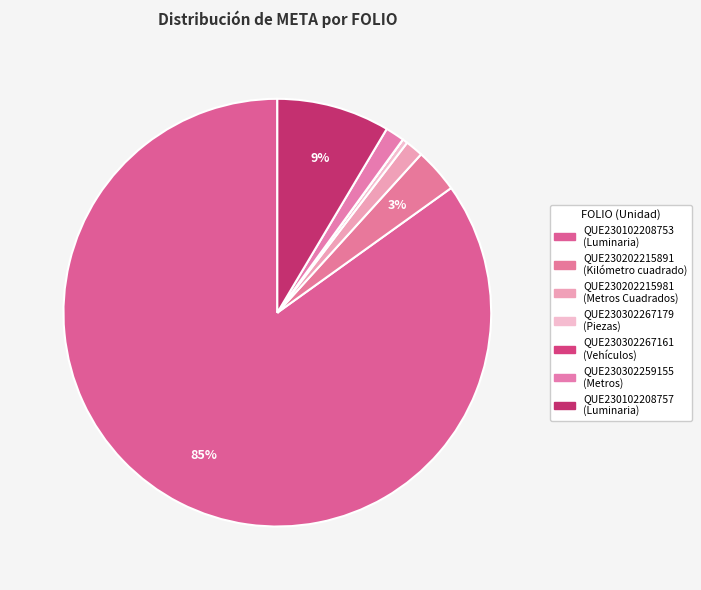

To the nearest percent, what portion does QUE230102208757 represent?

9%